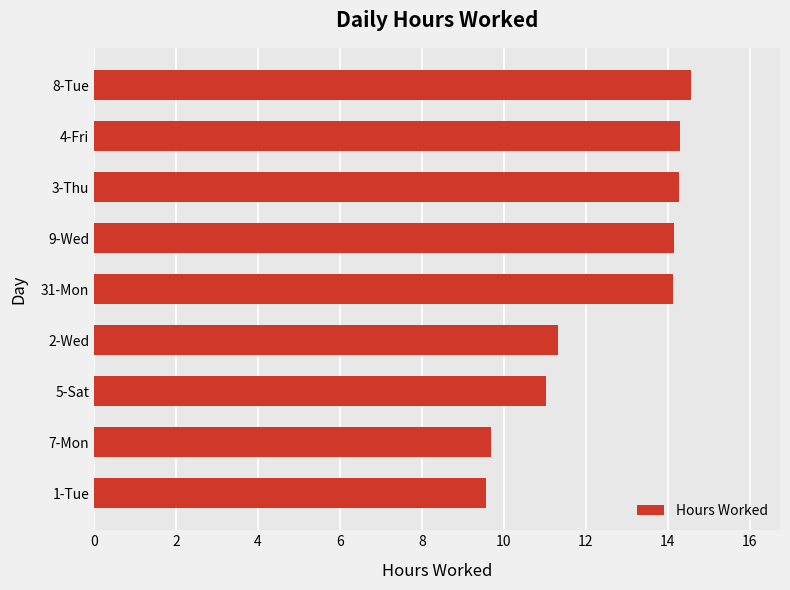

What is the sum of the values at 4-Fri and 31-Mon?

28.4